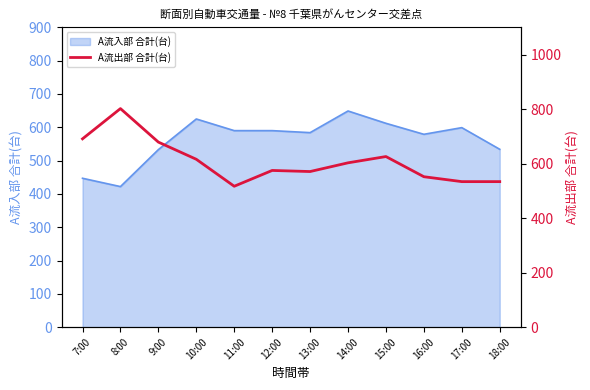

The value of A流入部 合計(台) at 7:00 is 447. True or false?

True